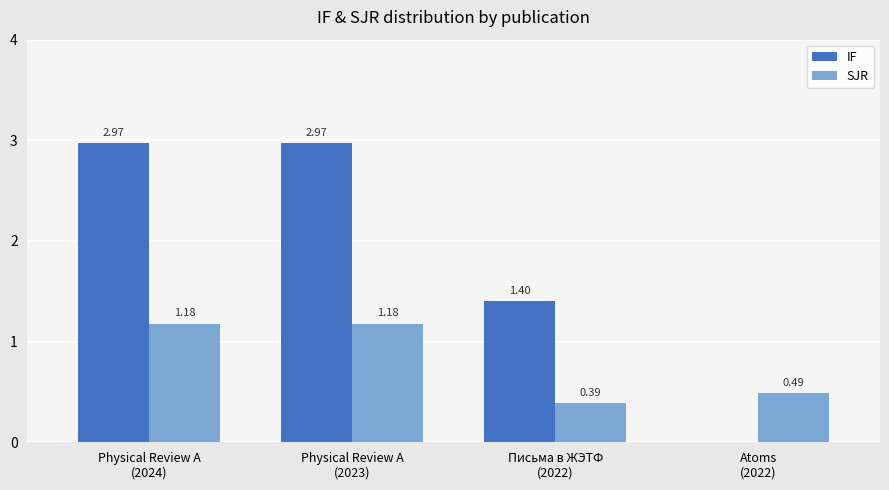

What is the sum of all IF values?

7.3